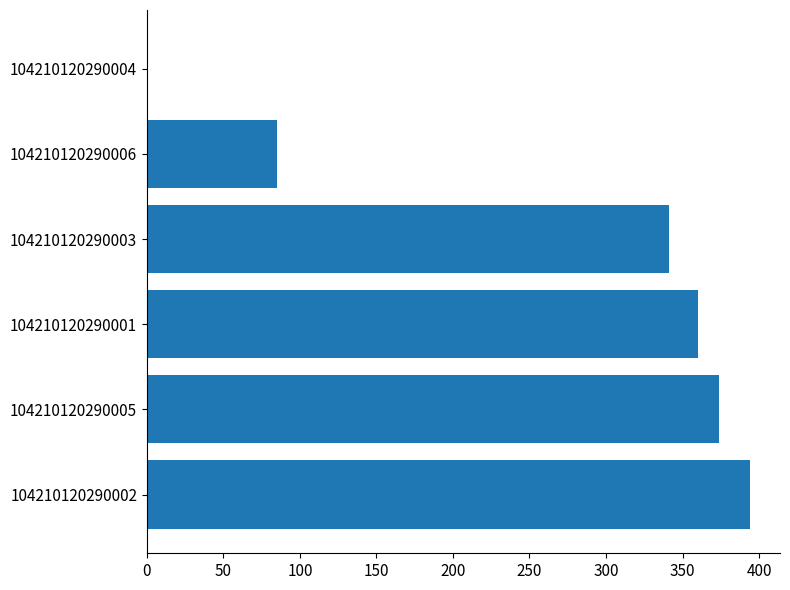

Reading top to bottom, what are all the values shown in this chart?

104210120290004=0	104210120290006=85	104210120290003=341	104210120290001=360	104210120290005=374	104210120290002=394